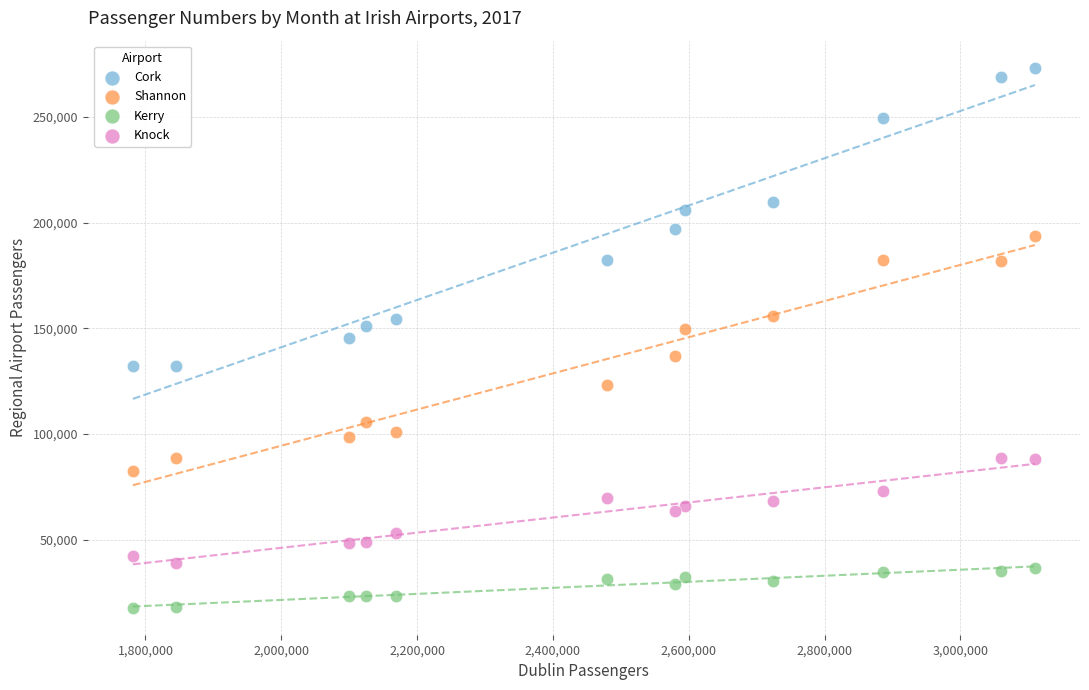

Which series contains the highest Y value?

Cork